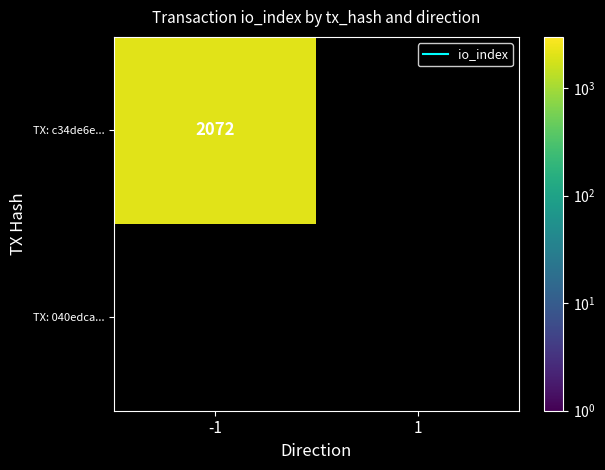

Reading left to right, list all the values displayed in this chart.

c34de6e61dd140918a880042ff2233cb3f6db9f: 2072	0
040edca52f7bb2e46eaba898bbb17ddb395a40b: 0	0